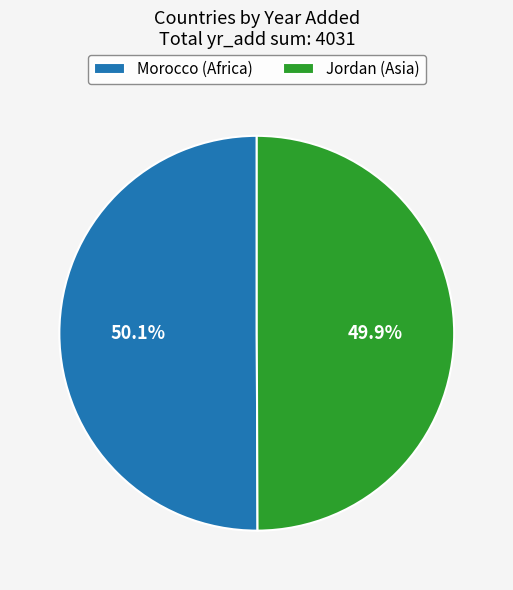

What percentage is the Morocco slice, to the nearest percent?

50%